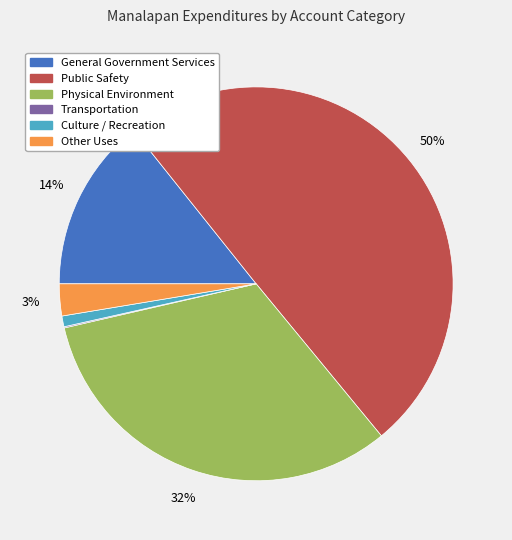

Does General Government Services account for over 50% of the chart?

No